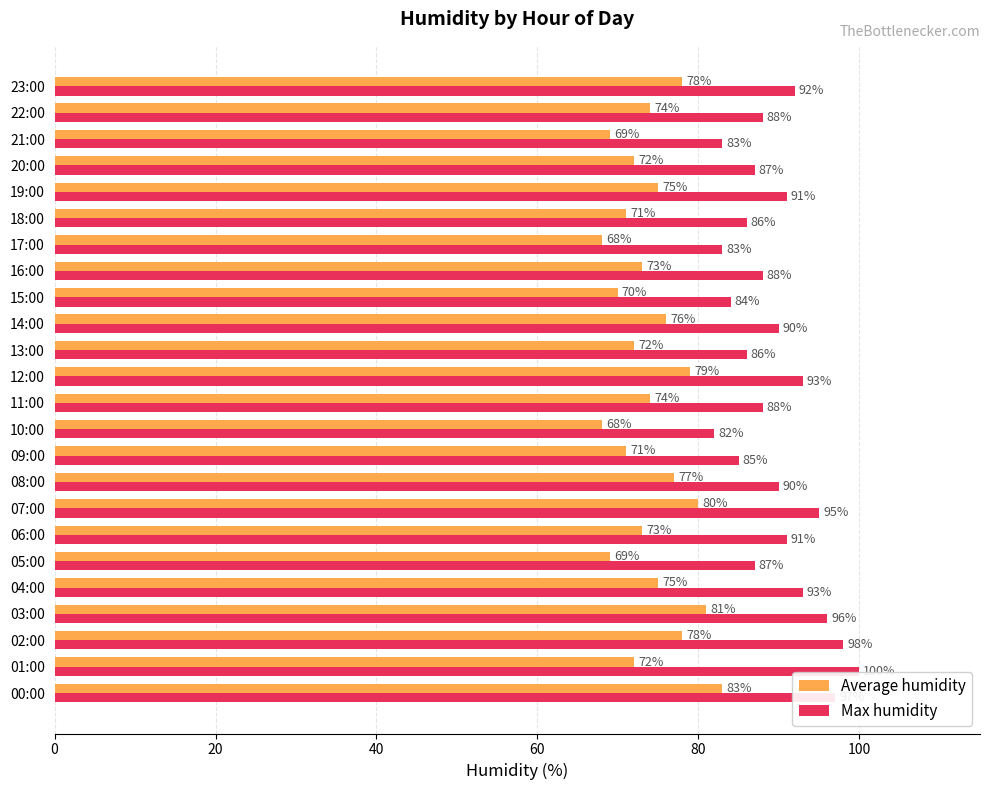

What is the difference between the second highest and second lowest values in the Max humidity series?

15